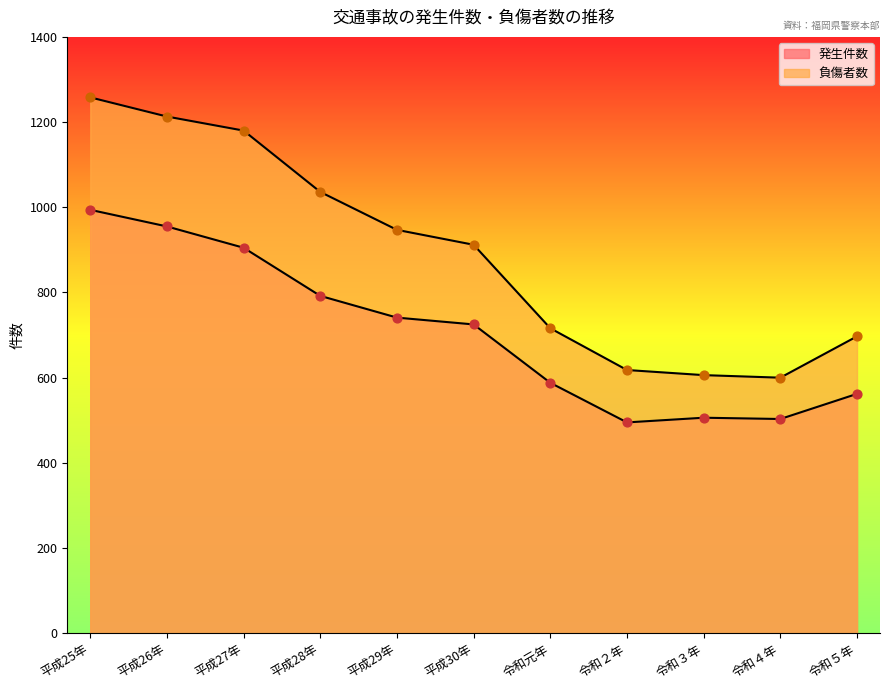

Which series has the widest spread of Y values?

負傷者数